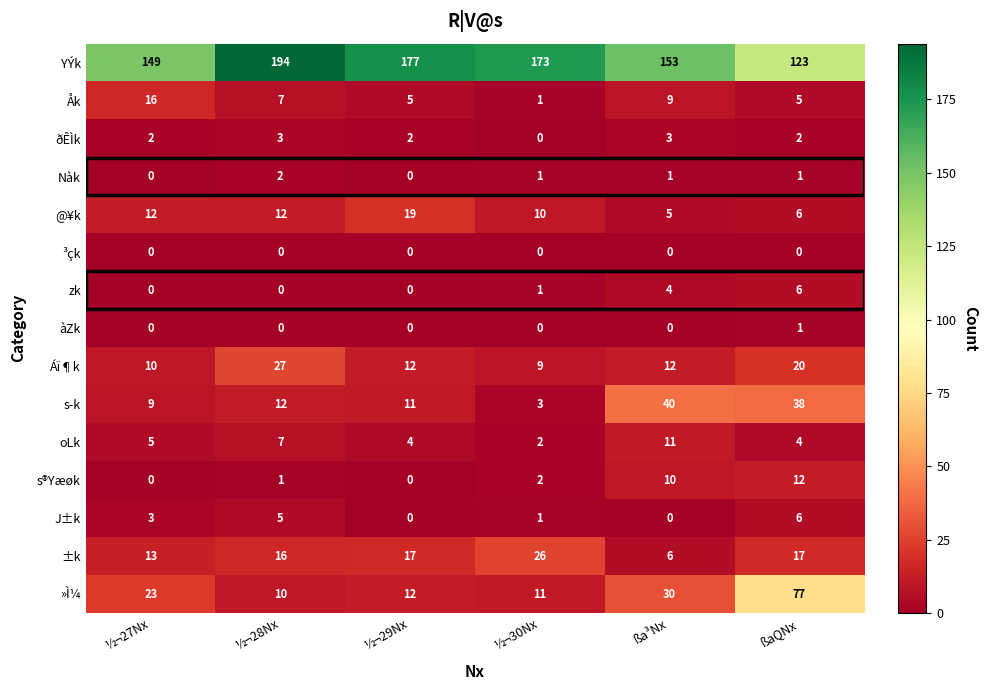

What is the approximate value of J±k at ßaQNx?

6